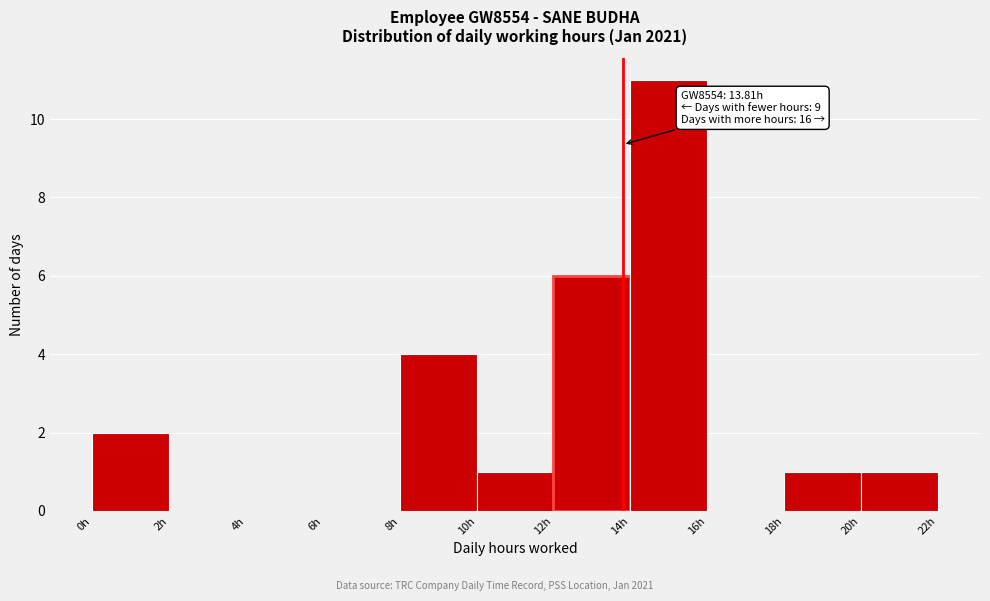

Over which range of the x-axis is the bar tallest?

14 to 16